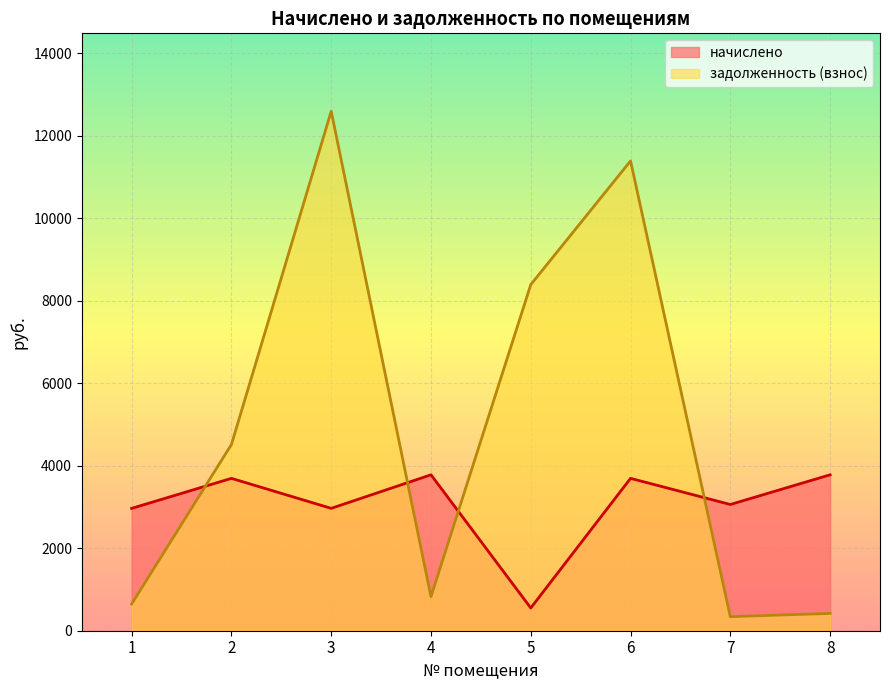

How many times do задолженность (взнос) and начислено cross each other?

4